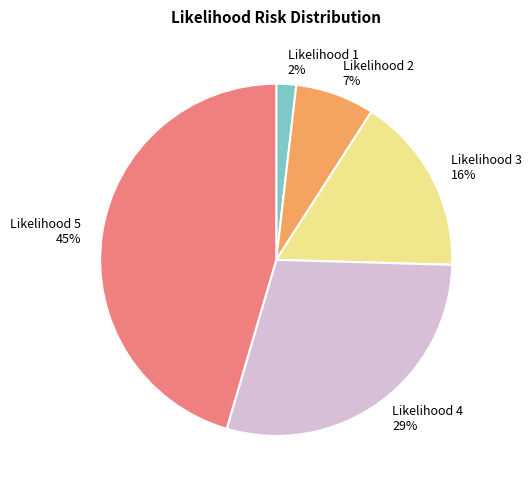

What is the smallest slice in the pie chart?

Likelihood 1